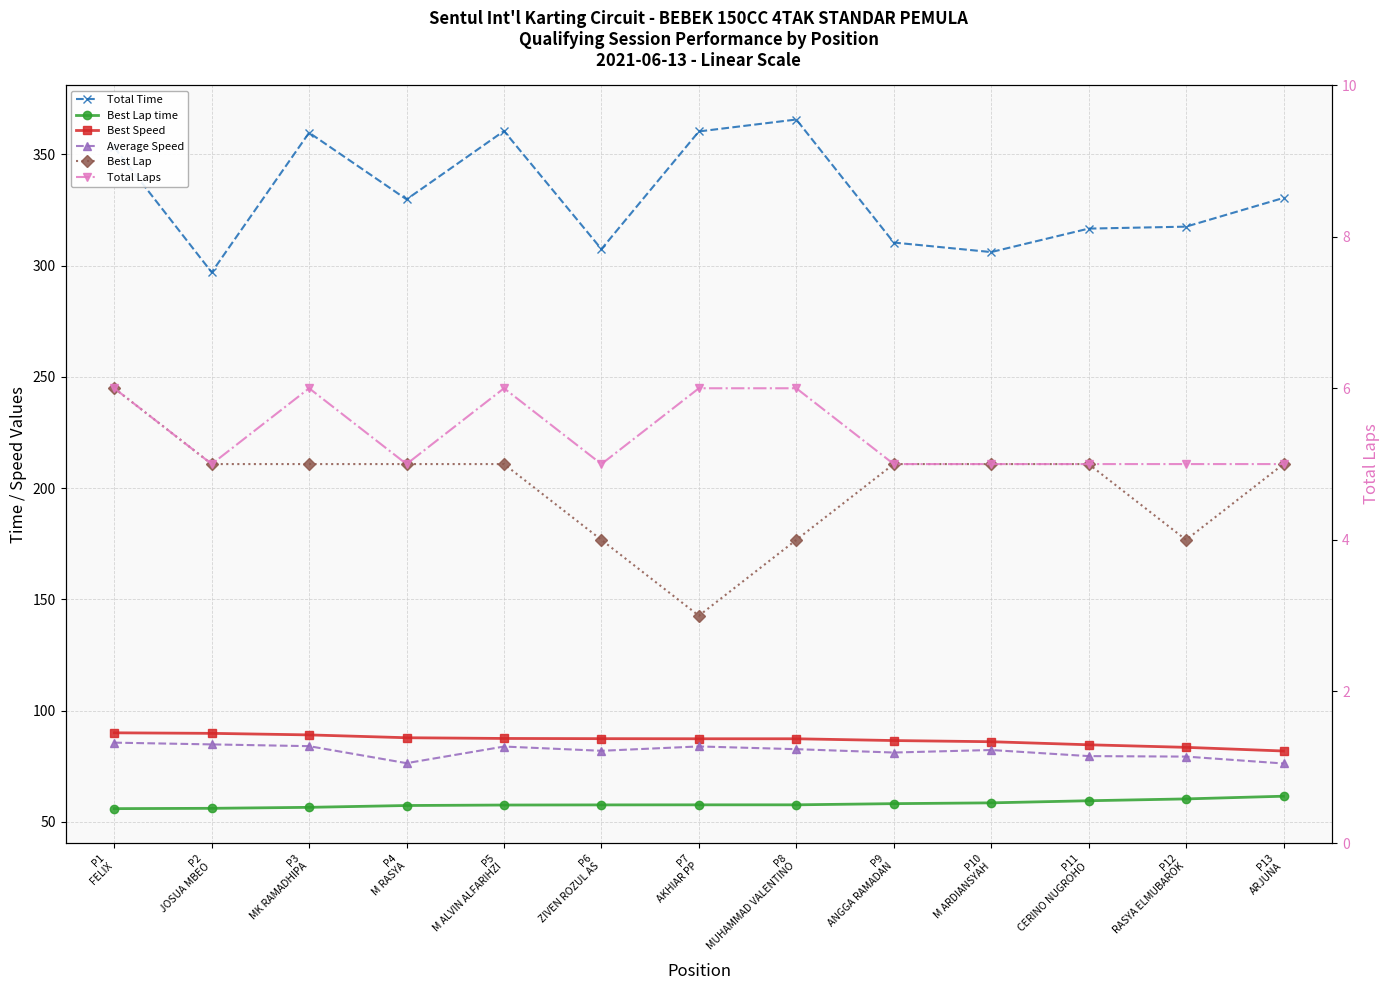

The value of Total Time at P12
RASYA ELMUBAROK is 317.5. True or false?

True